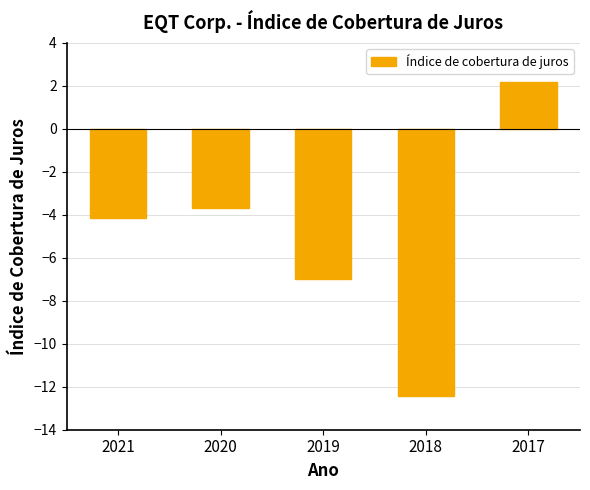

At which category does the chart reach its minimum across all series?

2018